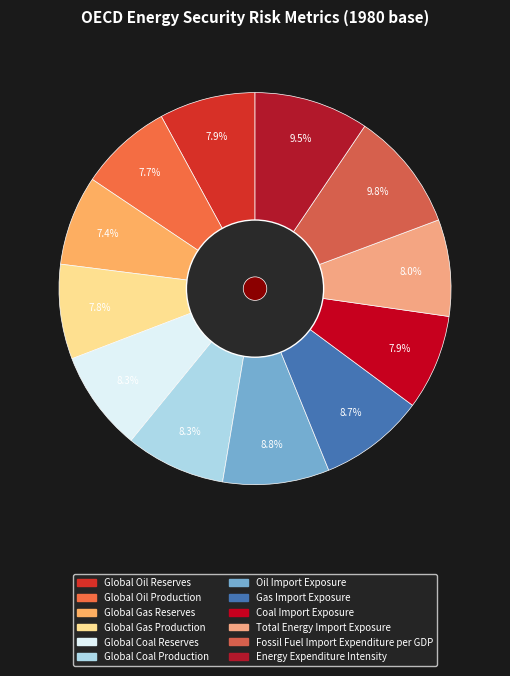

To the nearest percent, what is the average slice percentage?

8%